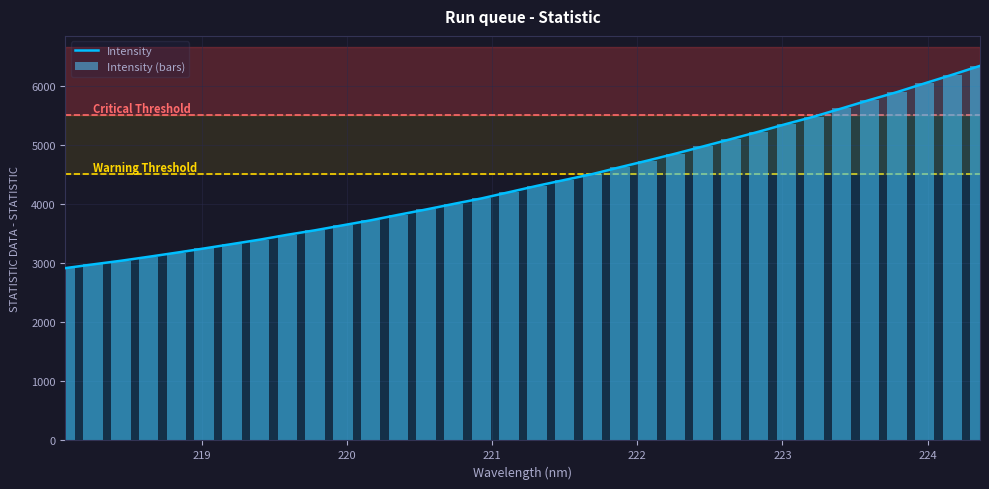

The Intensity (bars) series shows 5351.1 at 223. True or false?

True